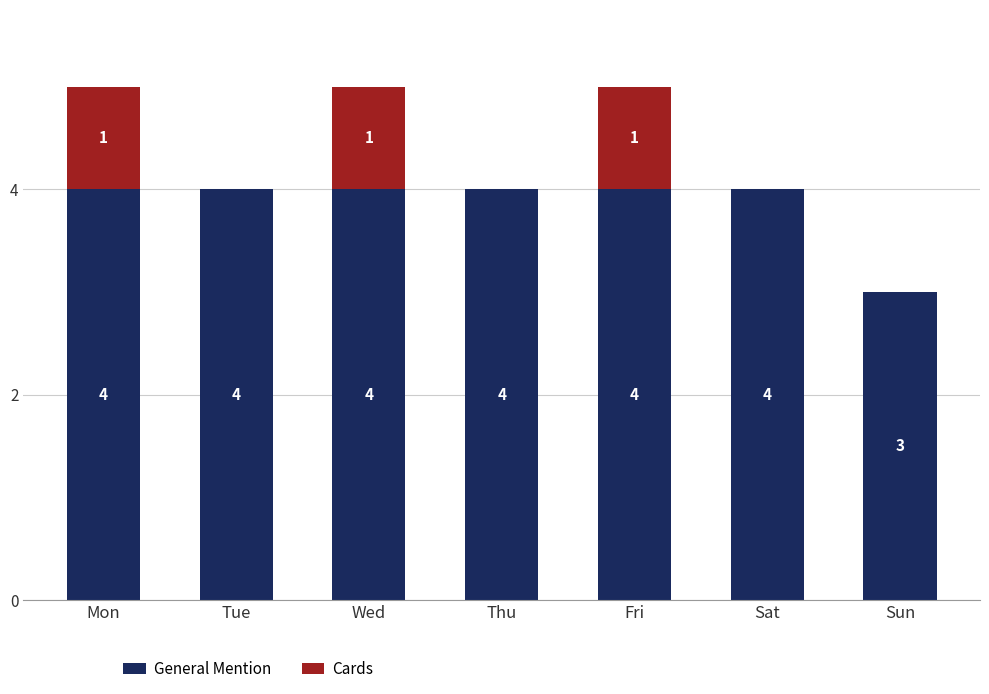

What value does the General Mention series have at Sat?

4